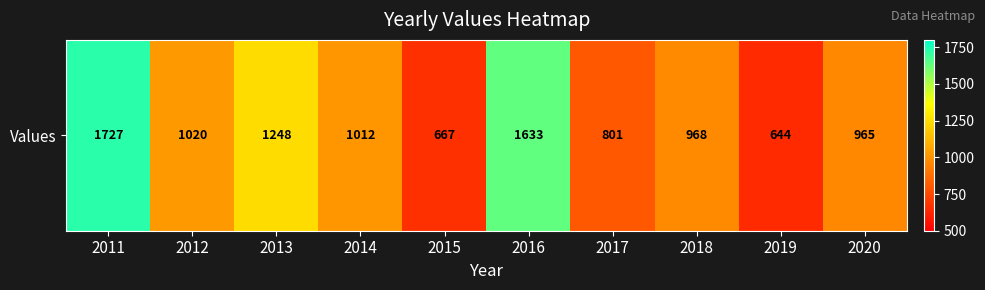

What is the smallest value displayed?

644